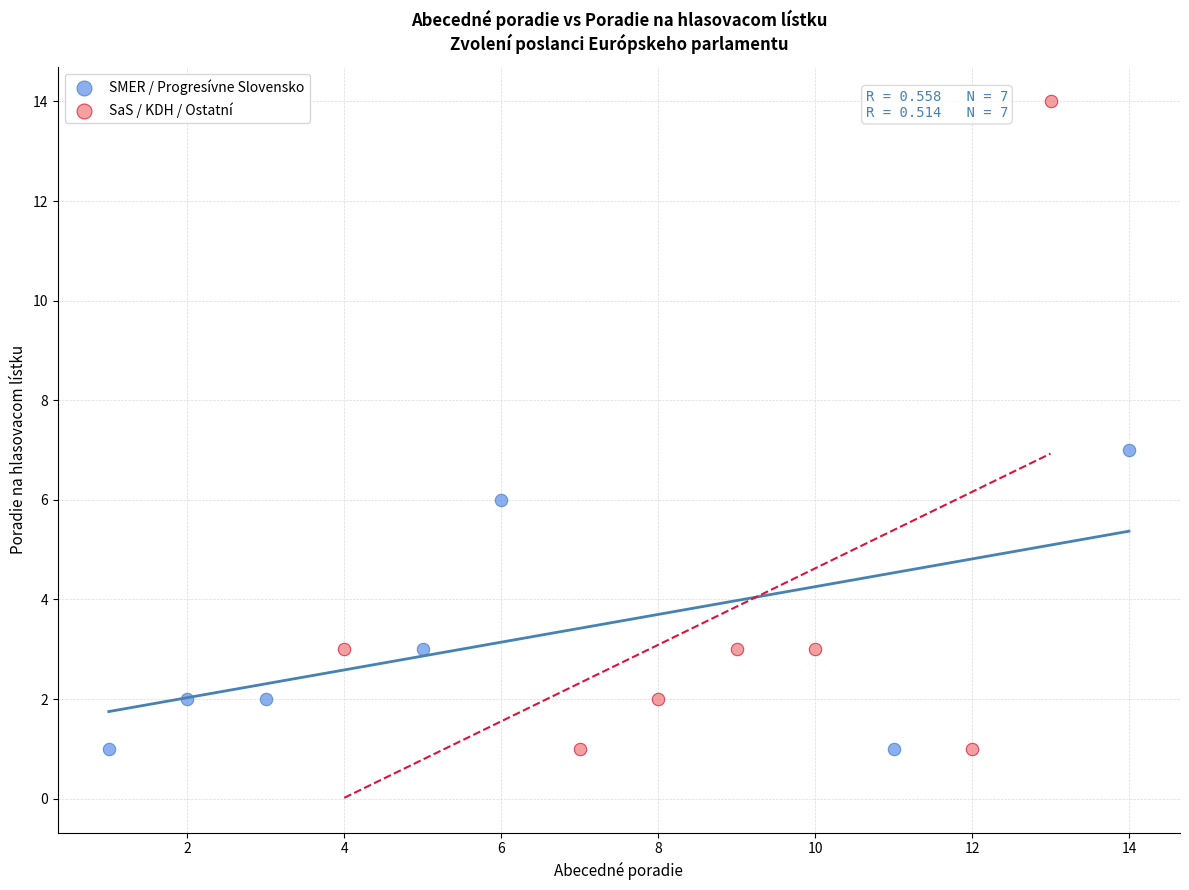

Which series has the widest spread of Y values?

SaS / KDH / Ostatní